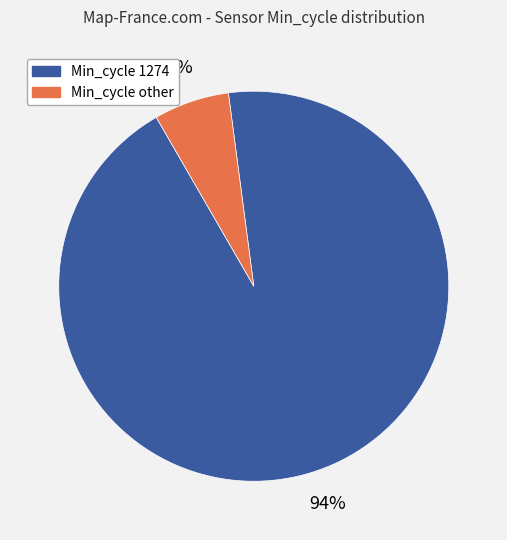

Is there any slice that represents more than half of the pie?

Yes